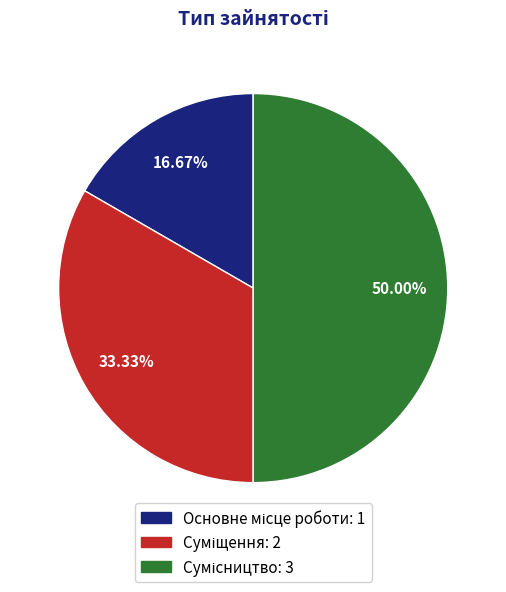

How many slices are in this pie chart?

3